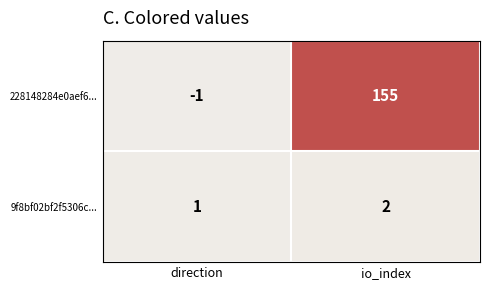

What is the average value of the 228148284e0aef6... series?

77